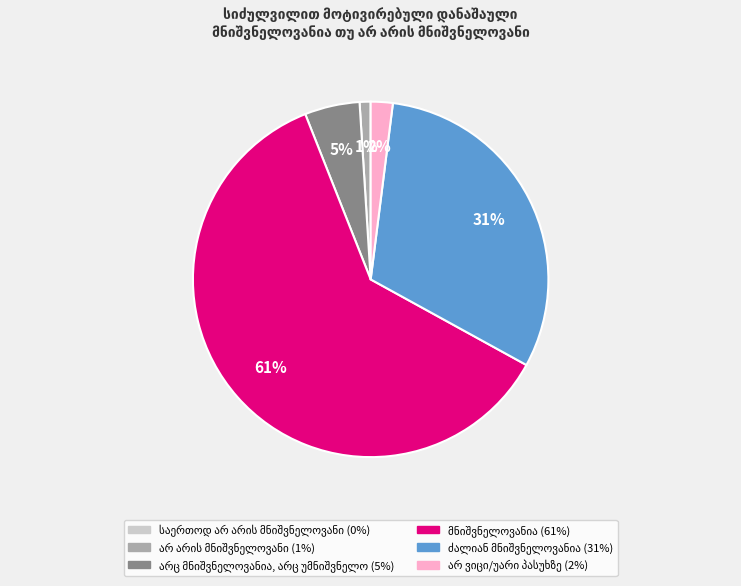

To the nearest percent, what is the average slice percentage?

17%